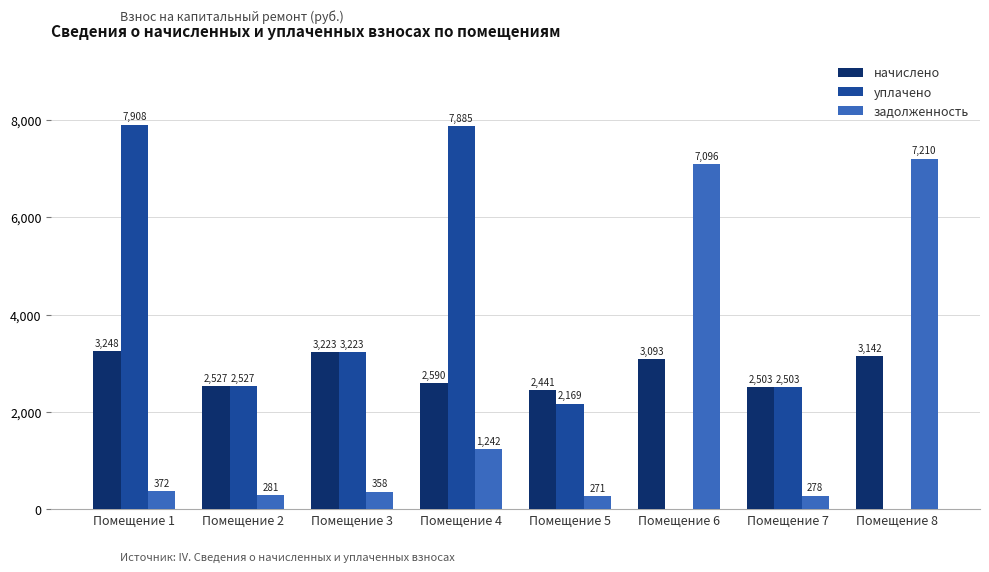

Is the value of задолженность at Помещение 3 greater than the value of начислено at Помещение 3?

No